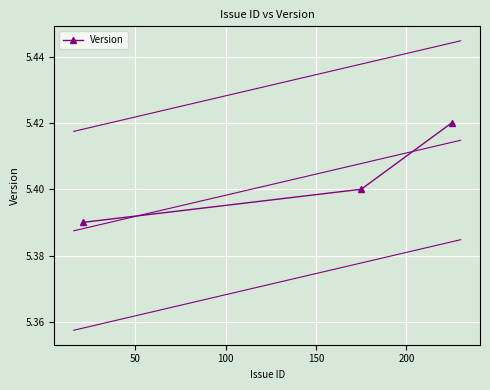

Count the Version values in the range 5 to 6.

3